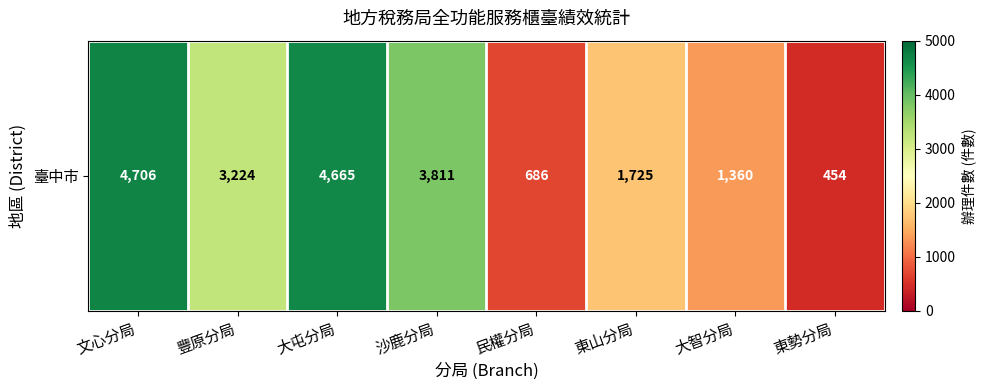

How many data points does each series have?

8